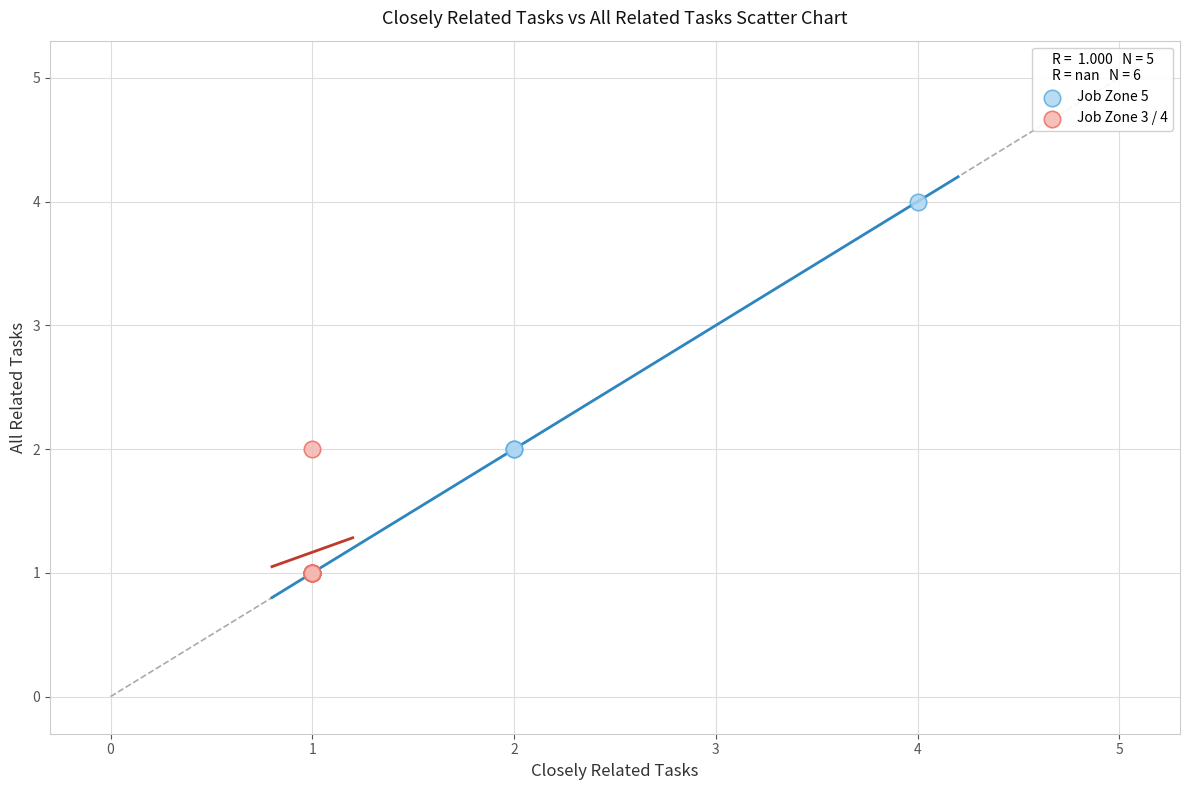

Which series contains the highest Y value?

Job Zone 5